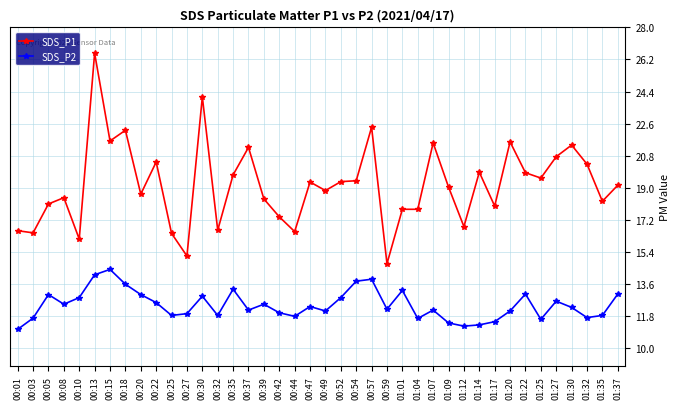

What is the approximate value of SDS_P2 at 00:59?

12.2